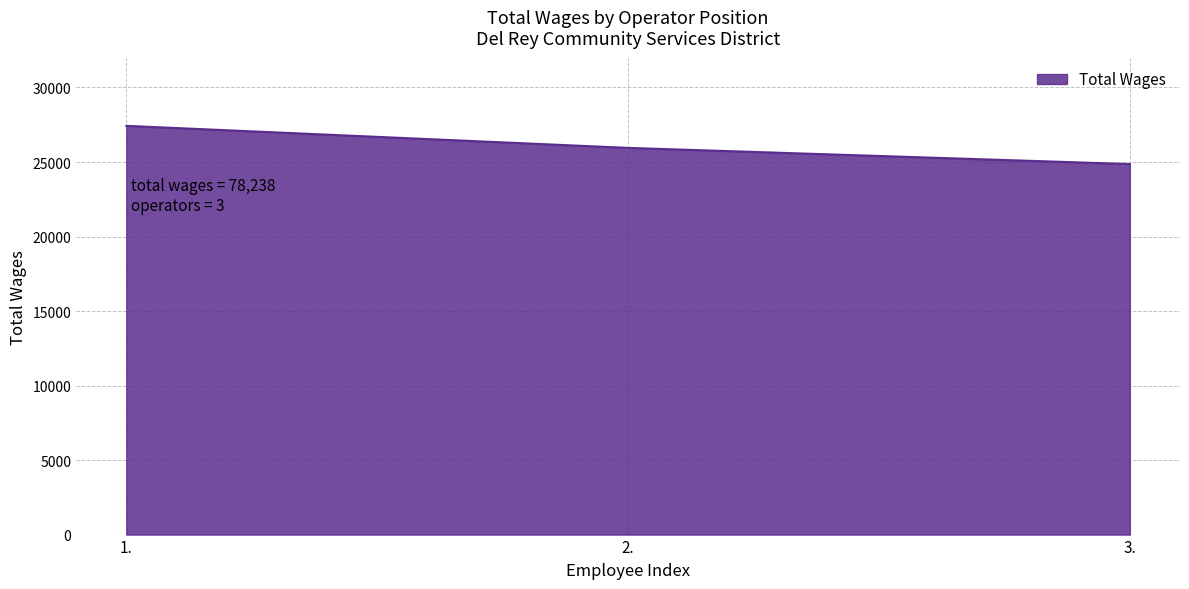

Reading left to right, extract all data points from this chart.

1.=27427	2.=25948	3.=24863